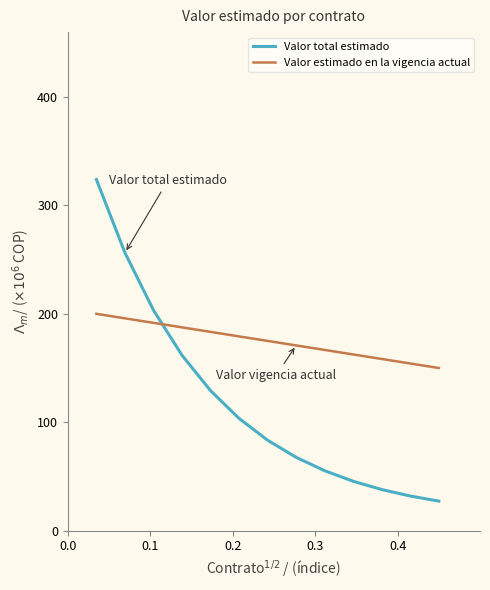

Reading left to right, extract all data points from this chart.

Valor total estimado: 323.9	256.4	203.4	161.7	129.1	103.5	83.4	67.6	55.2	45.5	37.8	31.8	27.1
Valor estimado en la vigencia actual: 200.0	195.8	191.7	187.5	183.3	179.2	175.0	170.8	166.7	162.5	158.3	154.2	150.0